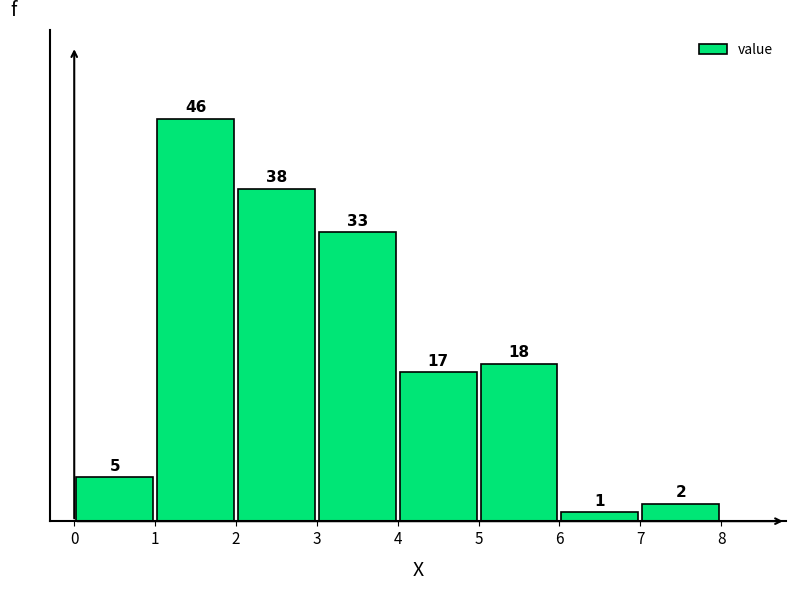

Which range on the x-axis has the tallest bar?

1 to 2